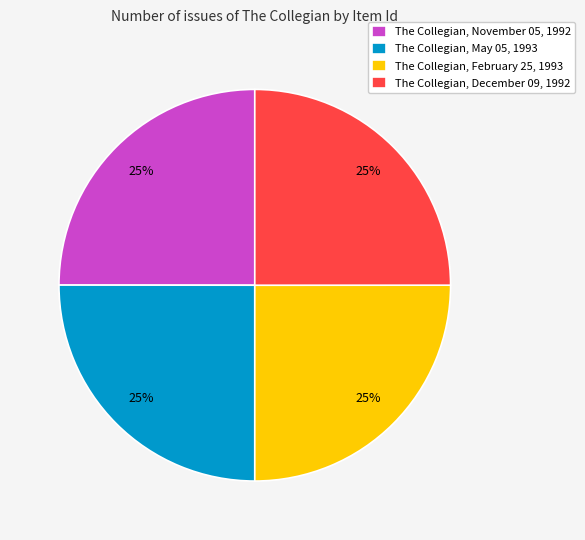

What percentage is the The Collegian, February 25, 1993 slice, to the nearest percent?

25%